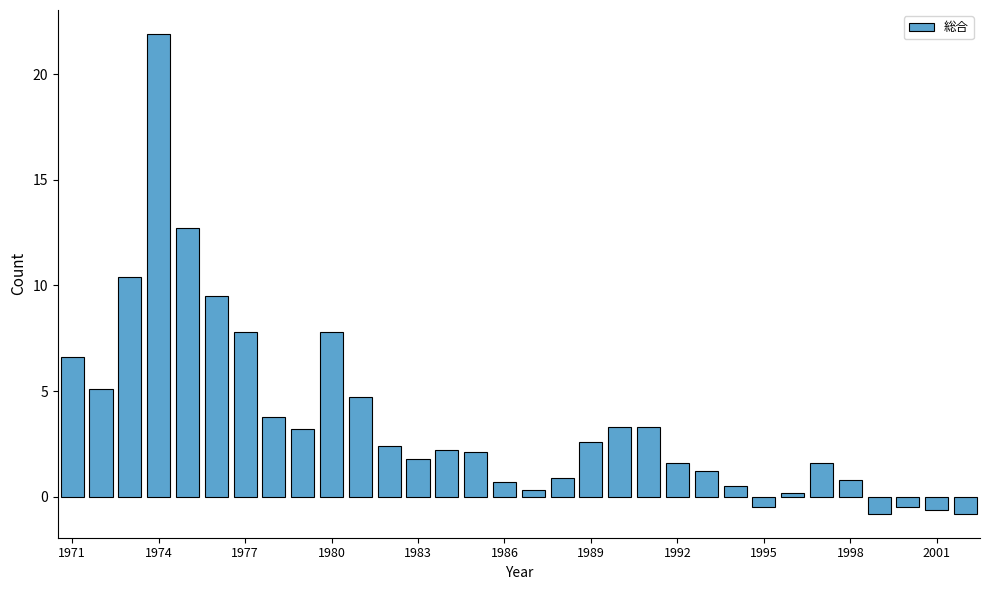

What is the value of the 10th bar from the left?

7.8